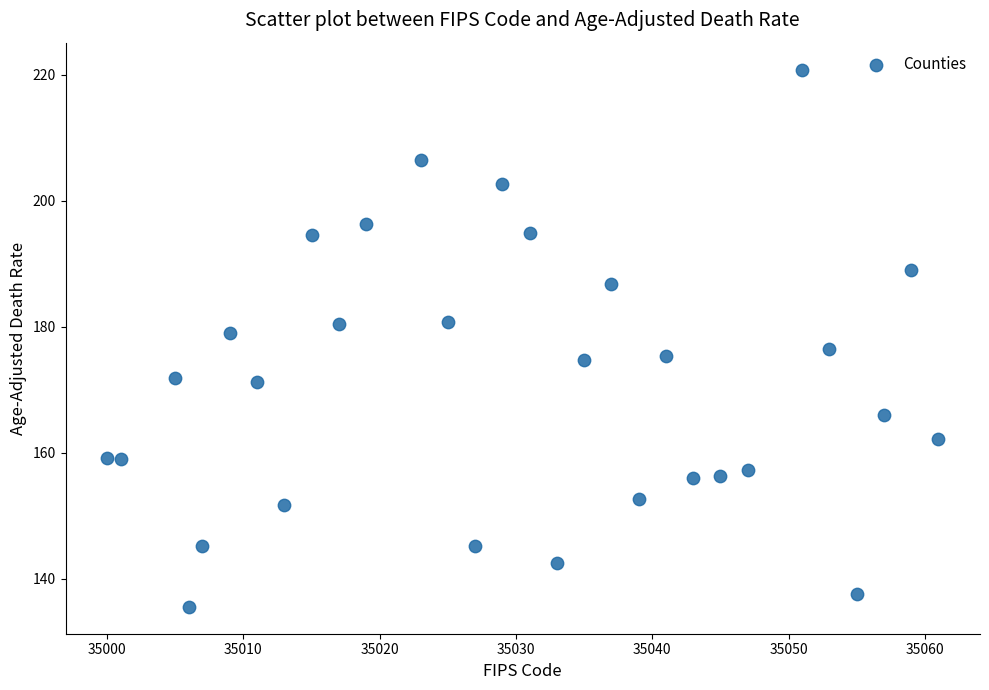

What is the range of X values (max minus min)?

61.0